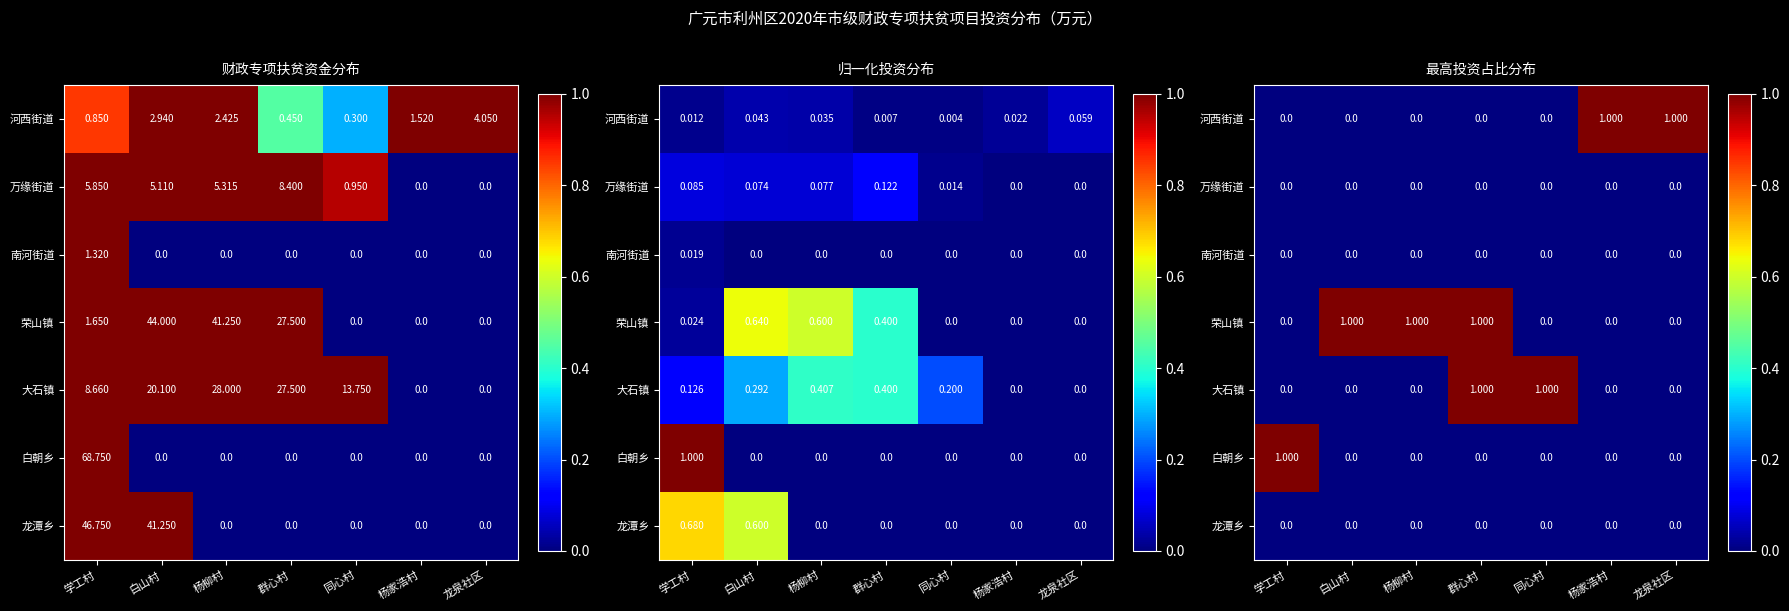

How many 大石镇 values are between 0 and 1?

7